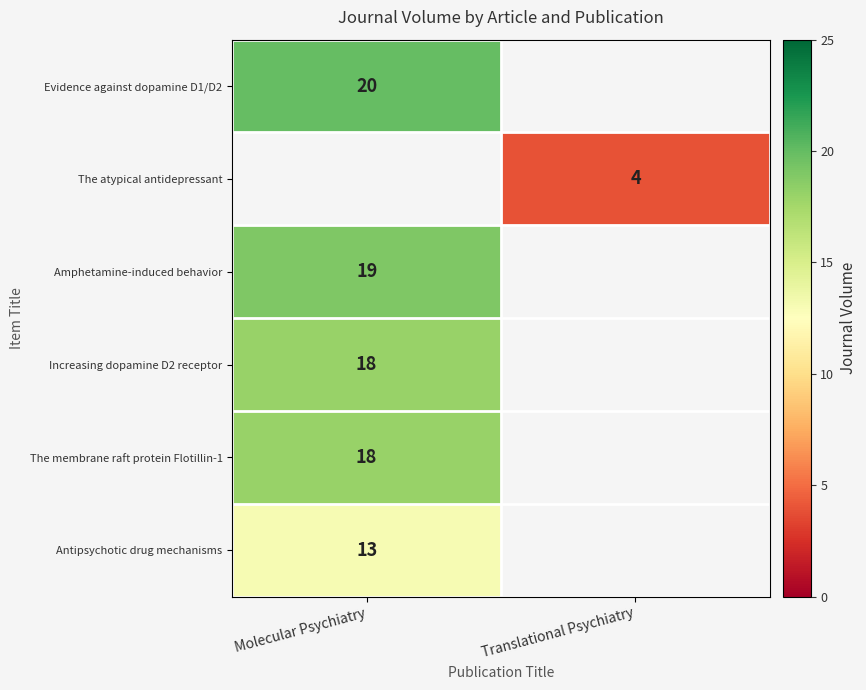

The value of Amphetamine-induced behavior at Molecular Psychiatry is 33. True or false?

False